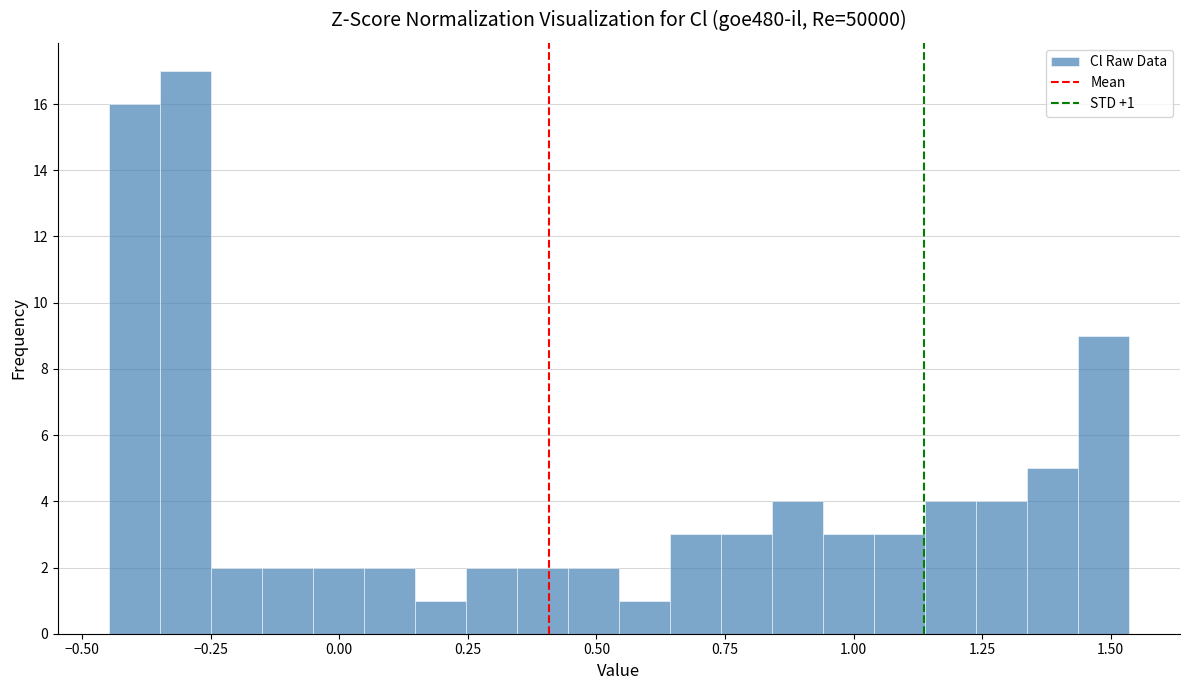

Read against the x-axis, roughly where is the centre of the tallest bar?

-0.30